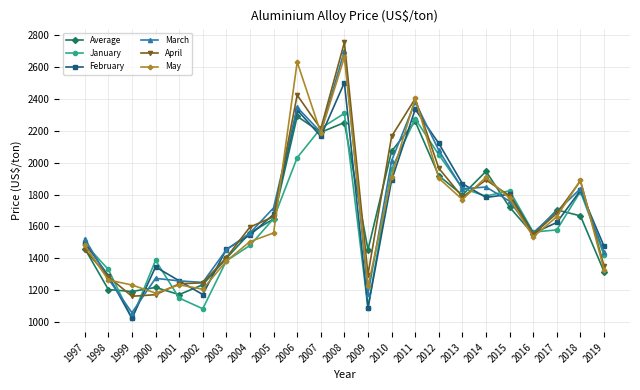

How many interior local peaks does the Average series have?

6